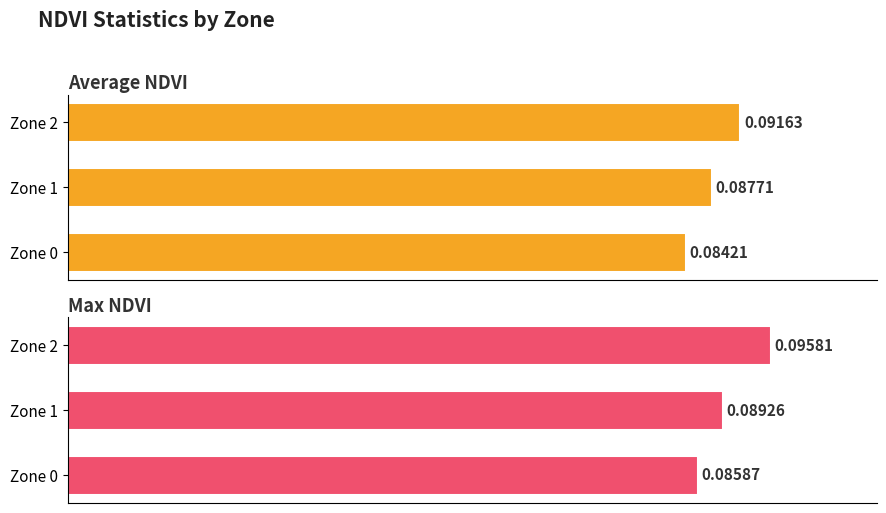

What is the value of the Average NDVI bar at the 3rd from the left?

0.1